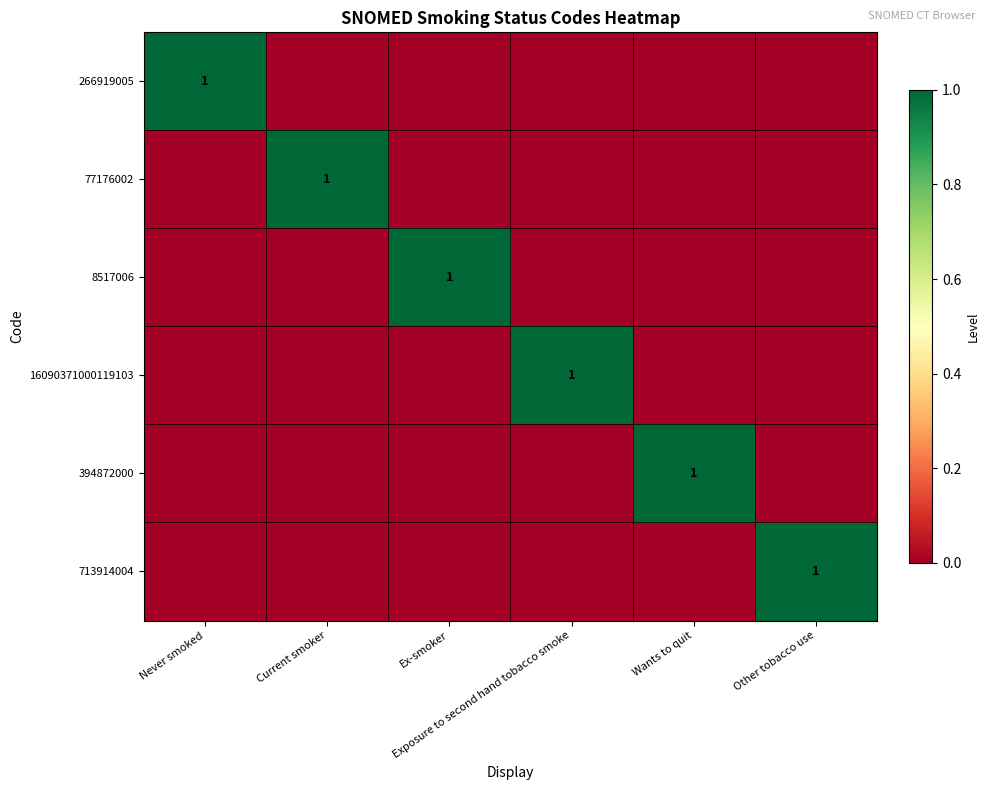

What is the total value across all series at Wants to quit?

1